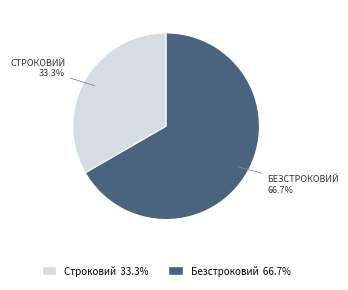

Is there a majority slice in this chart?

Yes